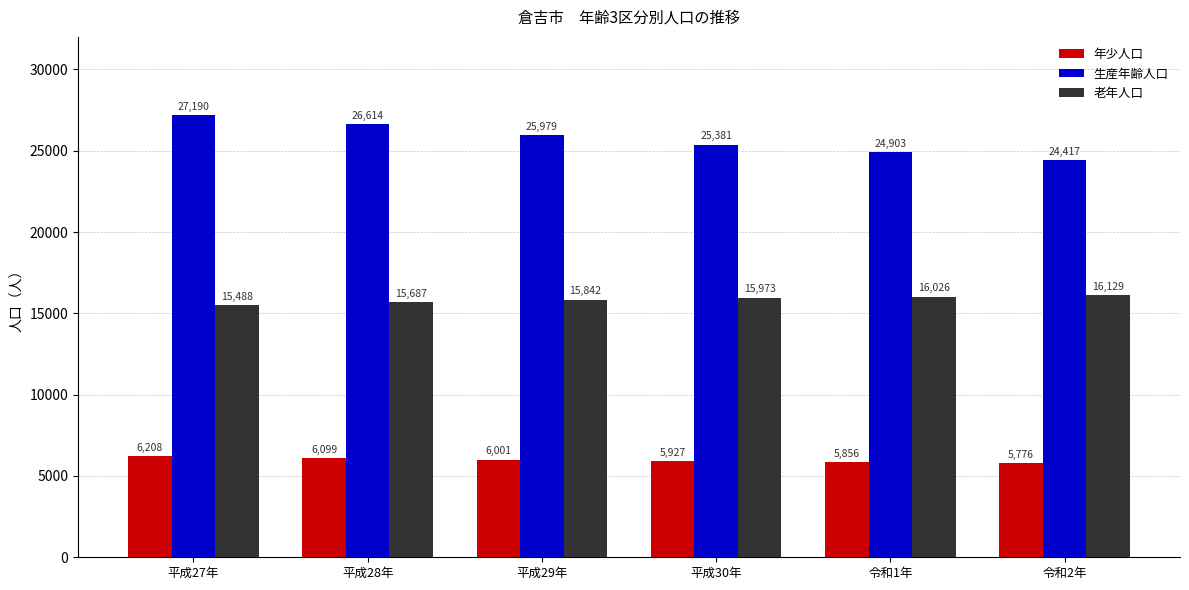

At how many categories does at least one series exceed 6938?

6